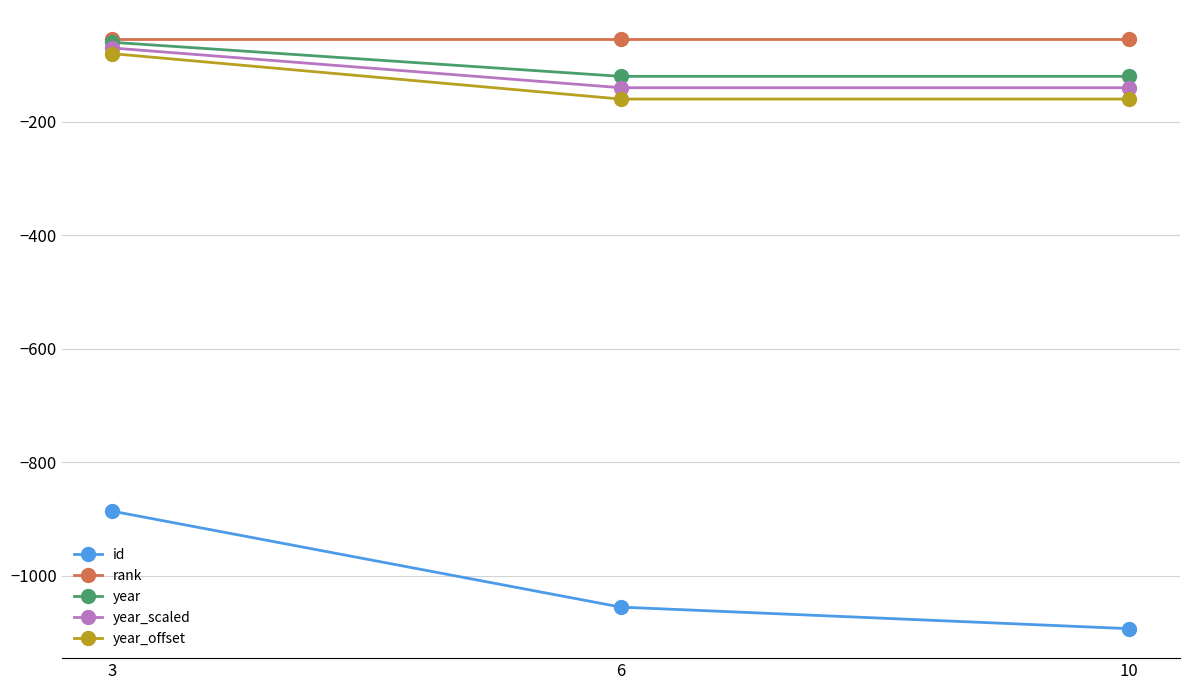

Count the year_scaled values in the range -140 to -70.

3